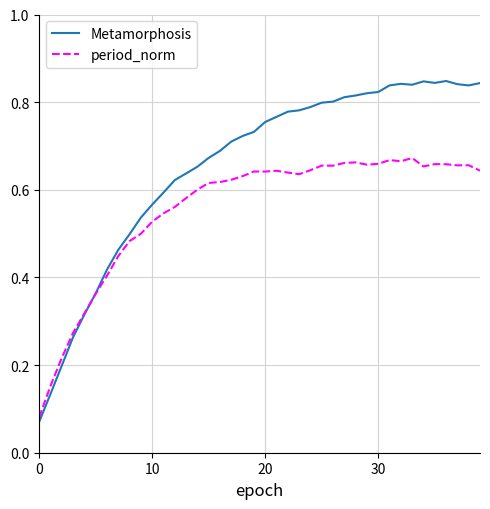

Which series has the largest range (max minus min)?

Metamorphosis